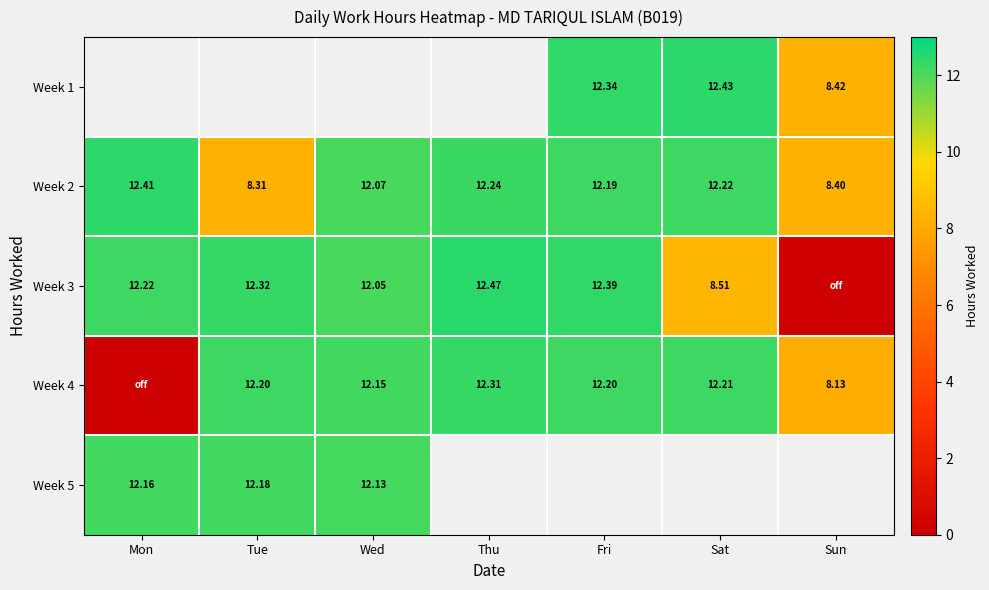

Where does the Week 2 series first go above 12?

Mon